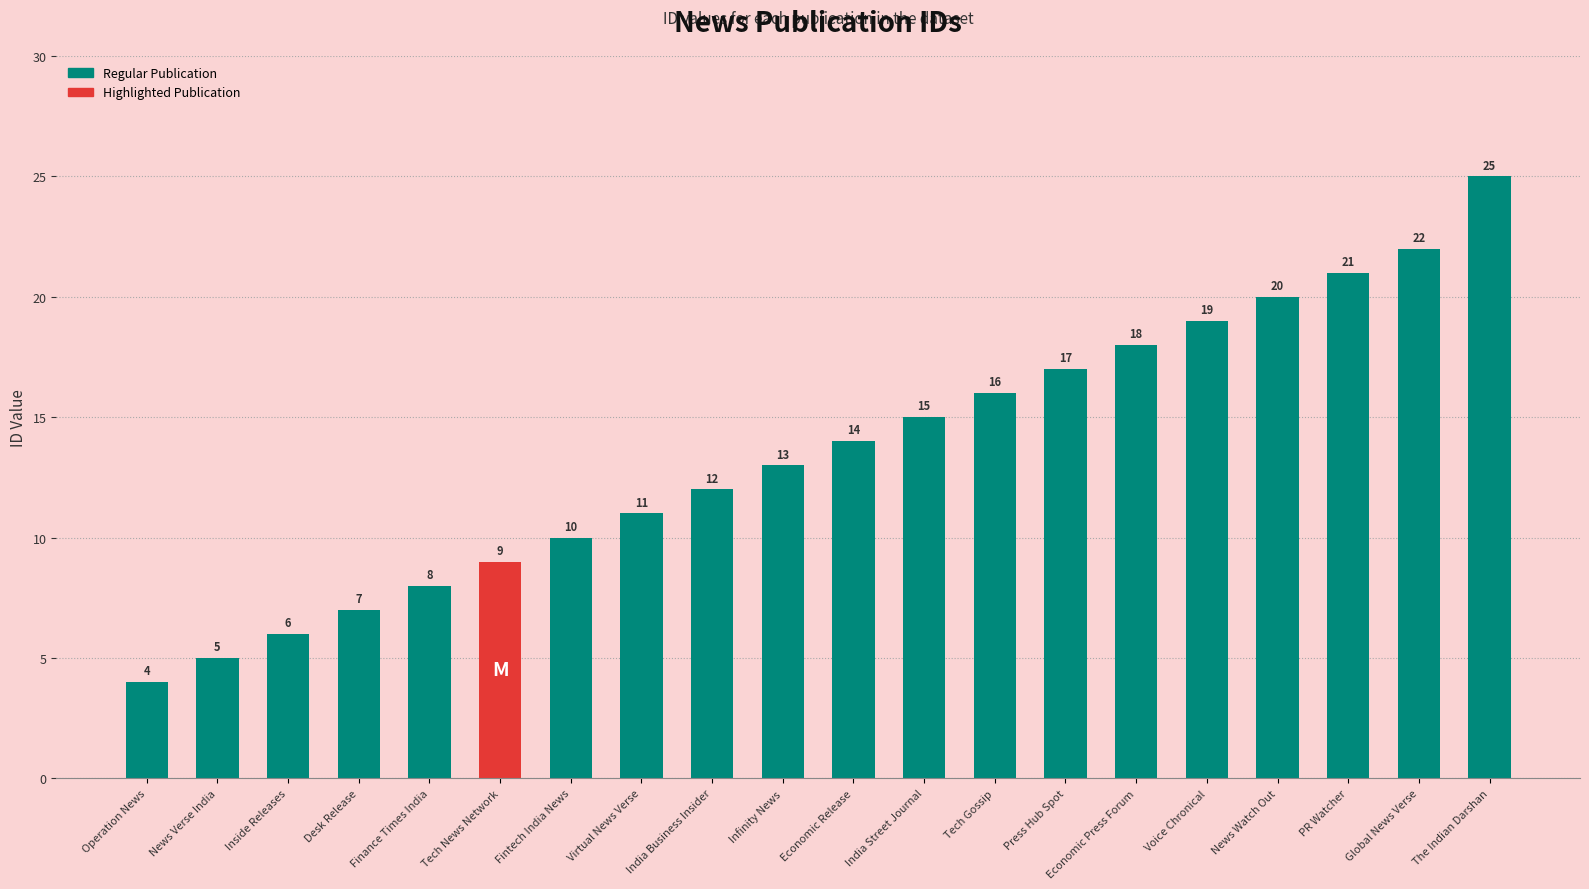

How many bars are there in total?

20